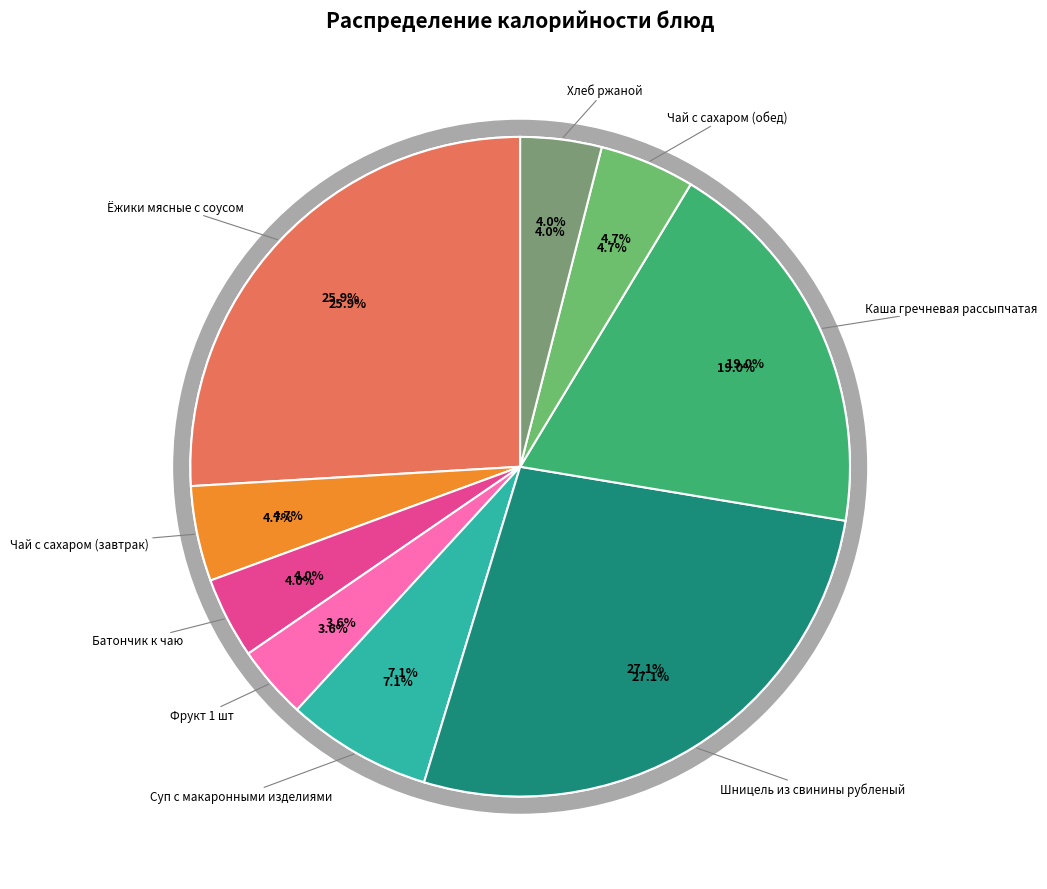

What is the smallest slice in the pie chart?

Фрукт 1 шт